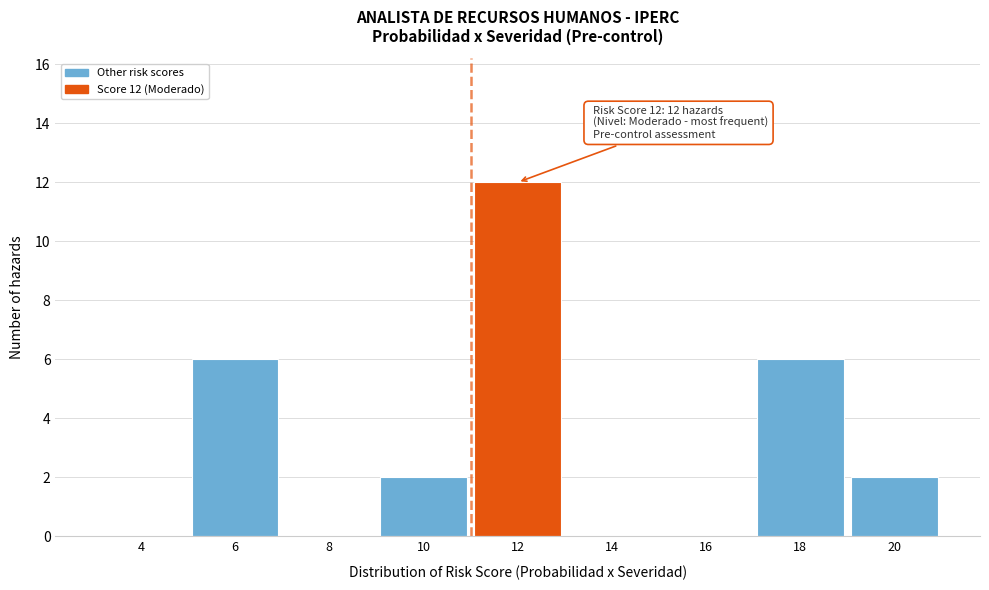

Reading right to left, transcribe all the data shown in this chart.

20=2	18=6	16=0	14=0	12=12	10=2	8=0	6=6	4=0